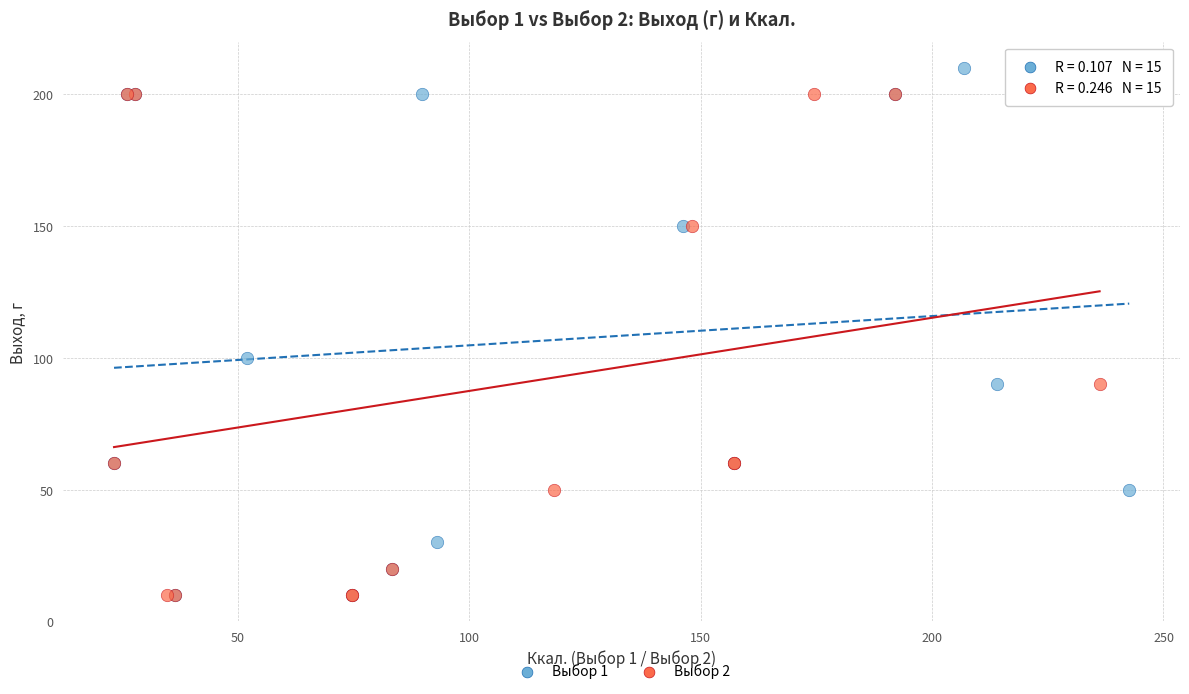

Which series contains the highest Y value?

Выбор 1